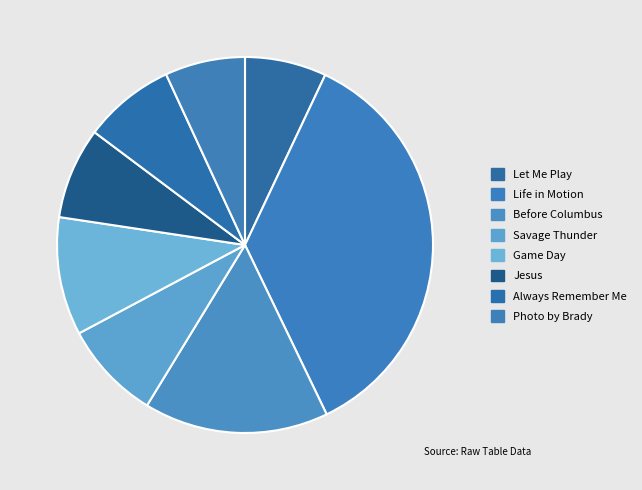

To the nearest percent, what is the combined percentage of Always Remember Me and Let Me Play?

15%